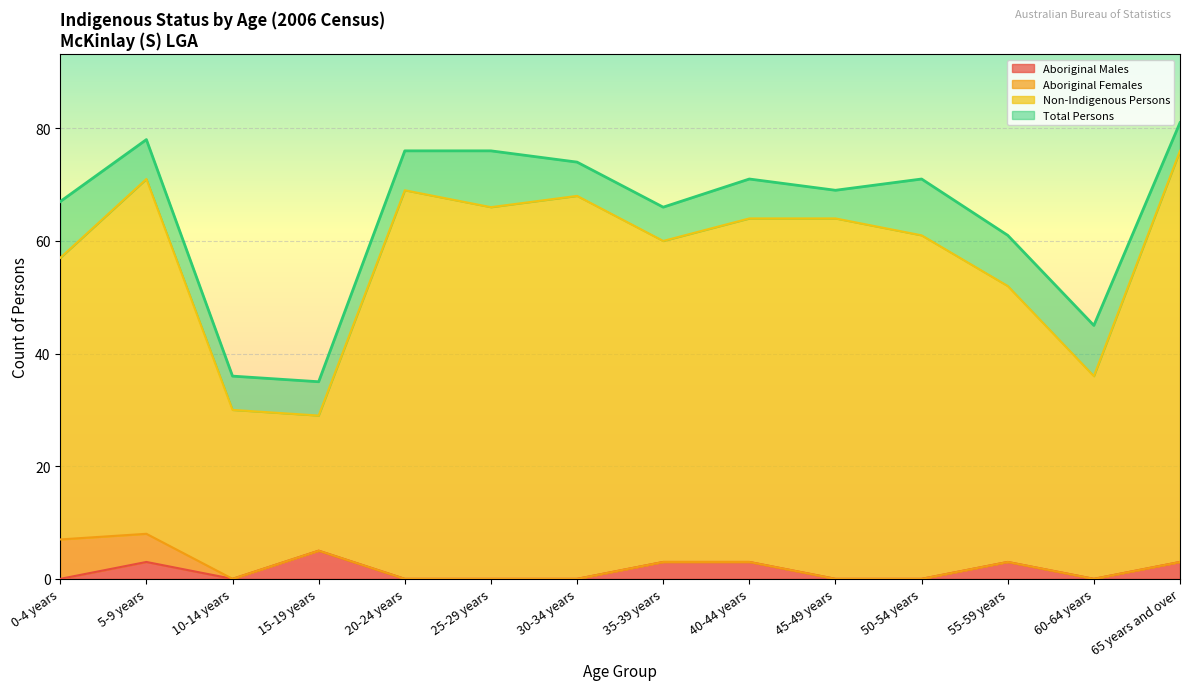

What is the maximum value for Aboriginal Males?

5